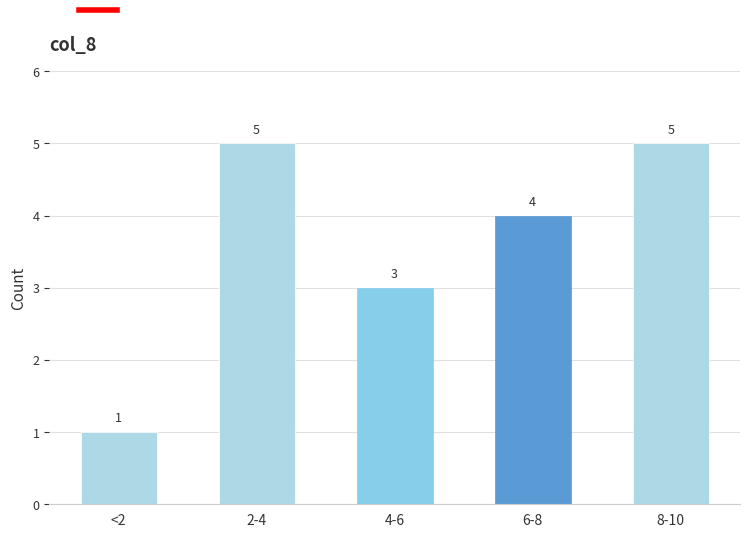

Reading left to right, what are all the values shown in this chart?

<2=1	2-4=5	4-6=3	6-8=4	8-10=5